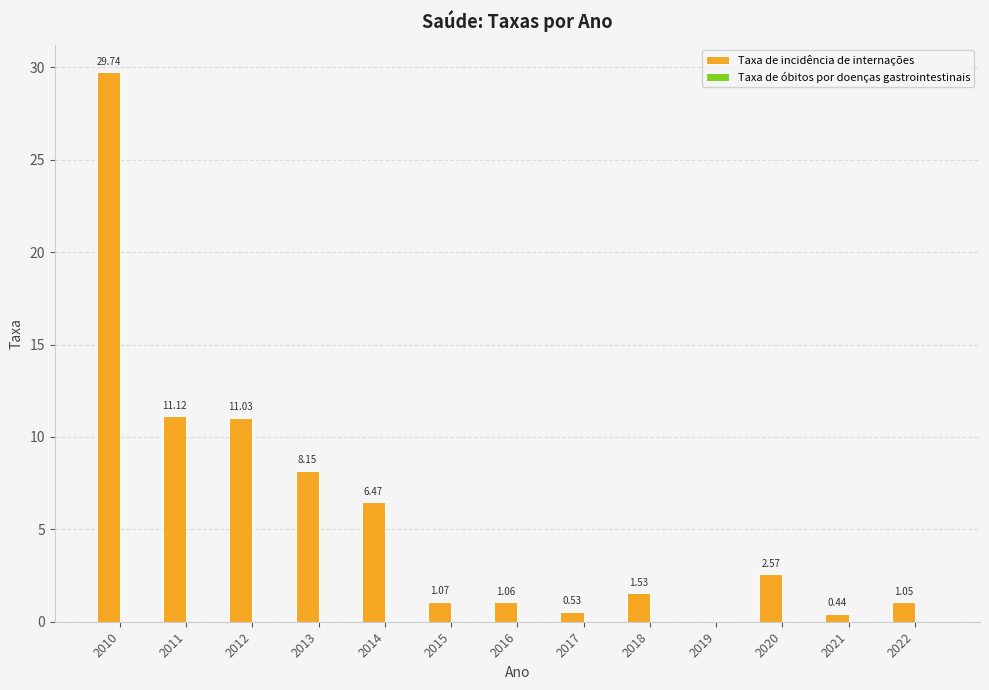

What is the sum of the values at 2014 and 2021?

6.9